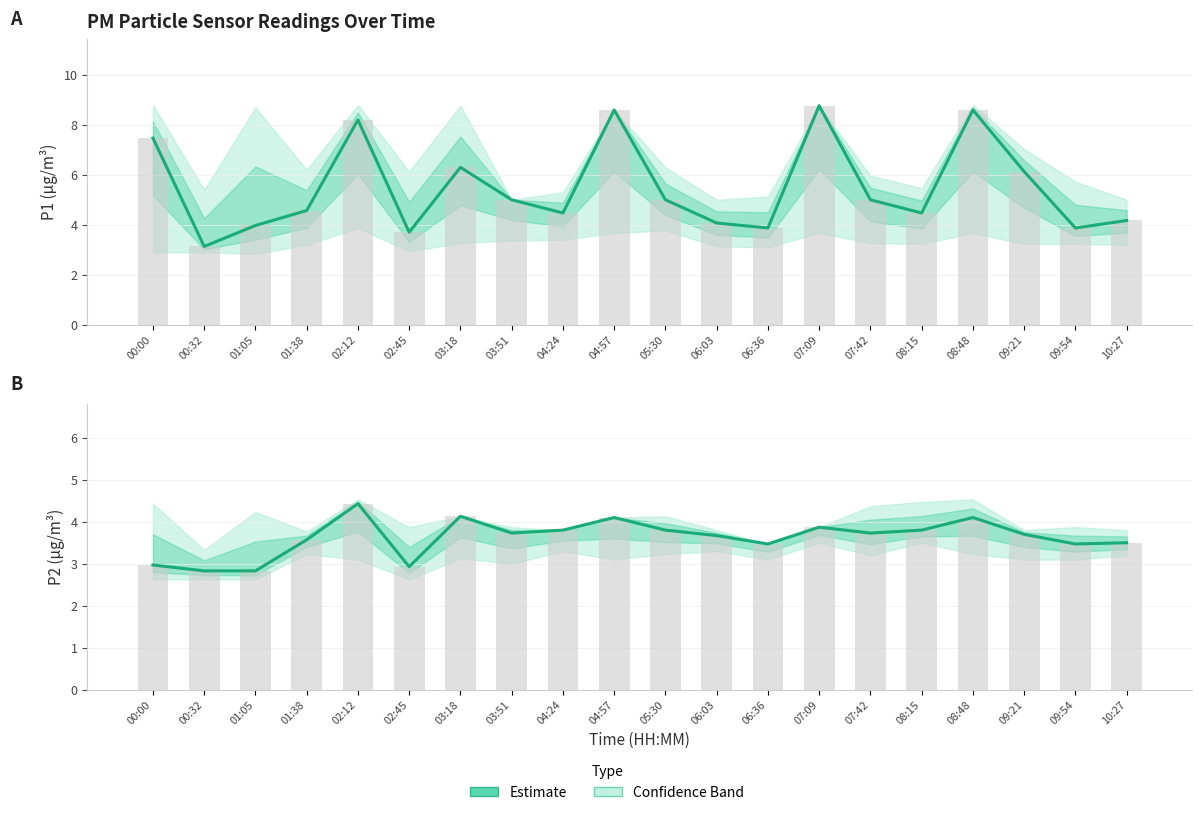

At how many categories does at least one series exceed 6?

7